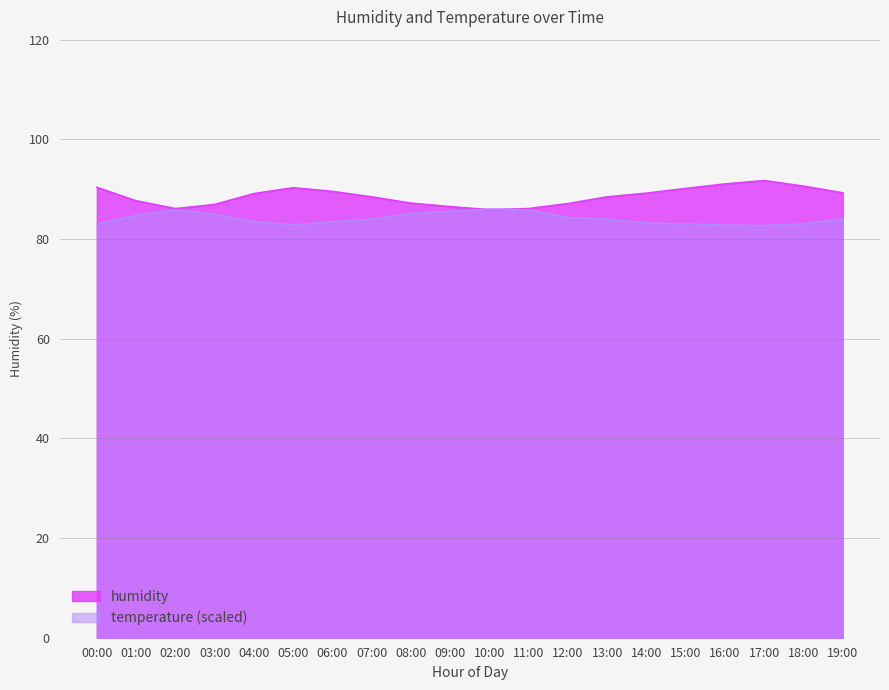

How many data points in humidity are less than 89?

10